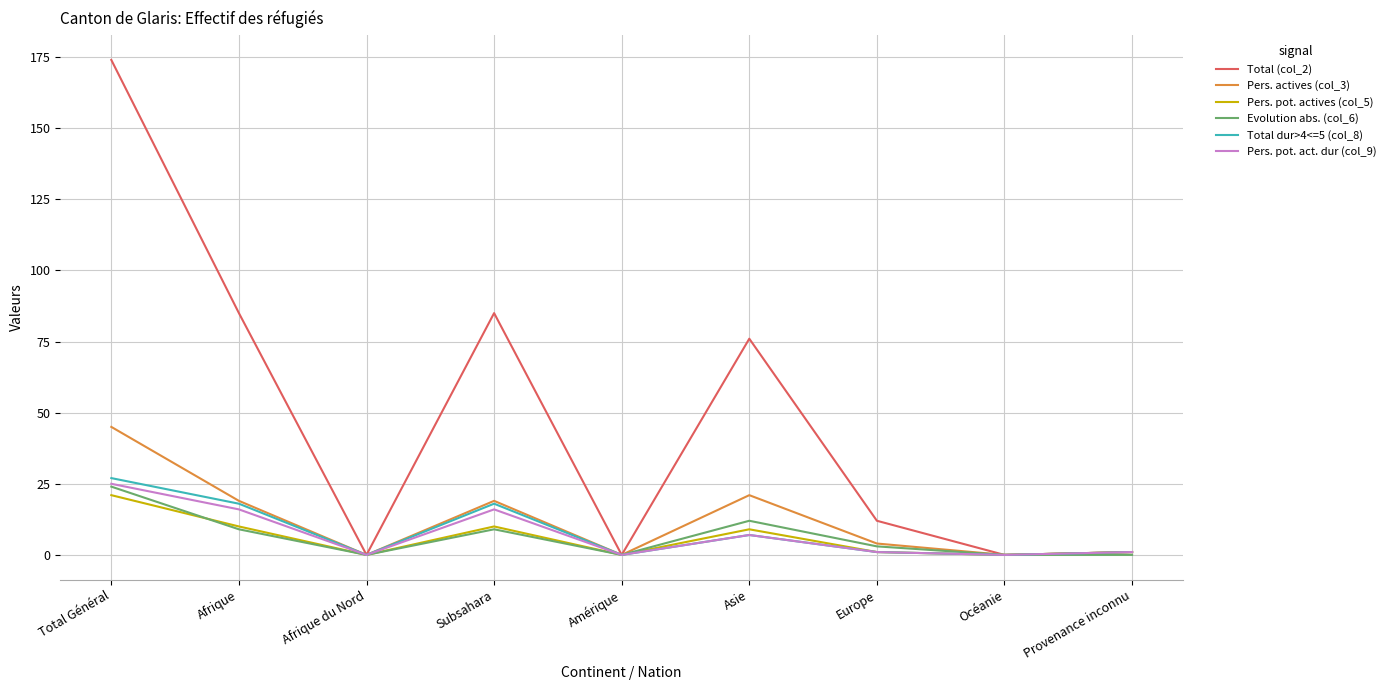

At which label does Pers. actives (col_3) reach its peak?

Total Général